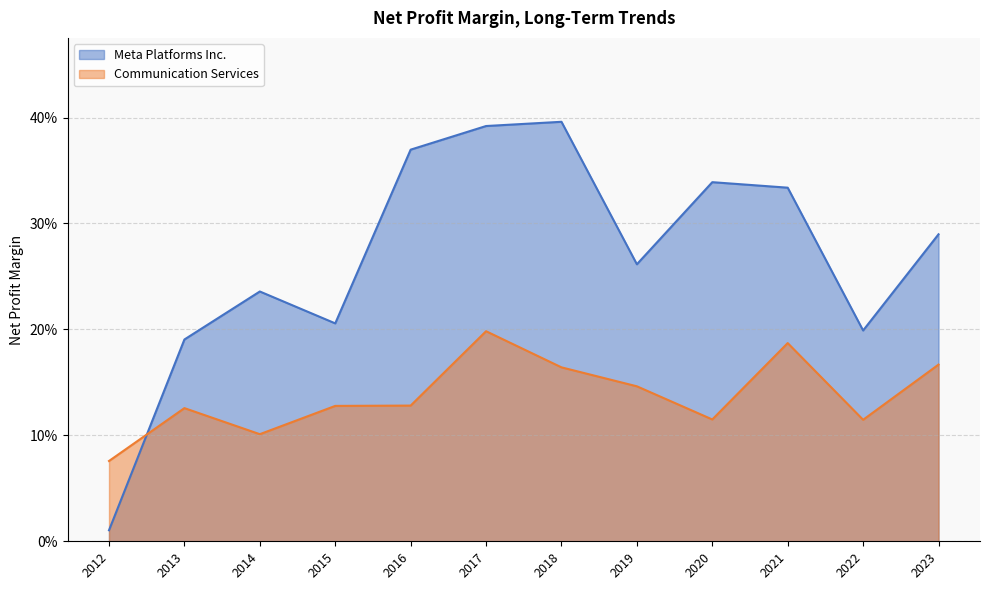

The Communication Services series shows 0.1 at 2013-12-31. True or false?

False